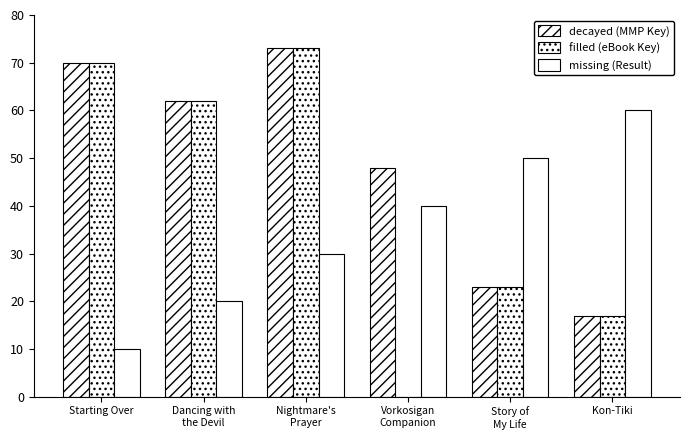

Which series has the widest spread of values?

filled (eBook Key)